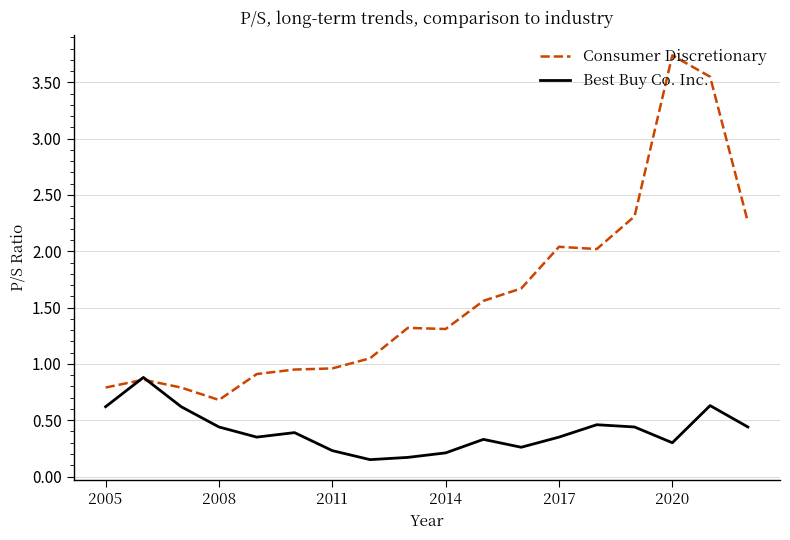

Rank the series by their maximum value, from highest to lowest.

Consumer Discretionary, Best Buy Co. Inc.